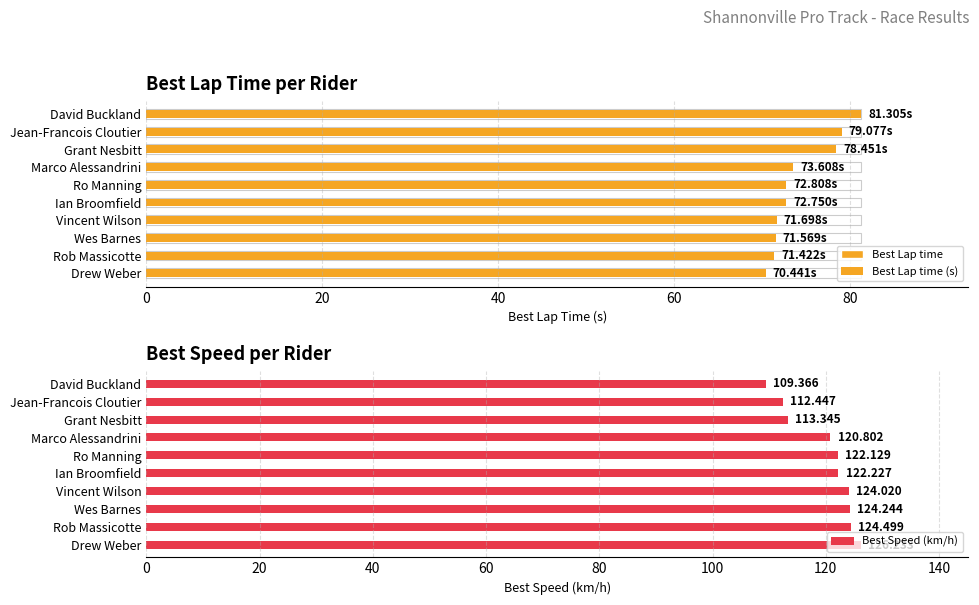

Rank the categories by Best Speed (km/h) value from highest to lowest.

Drew Weber, Rob Massicotte, Wes Barnes, Vincent Wilson, Ian Broomfield, Ro Manning, Marco Alessandrini, Grant Nesbitt, Jean-Francois Cloutier, David Buckland